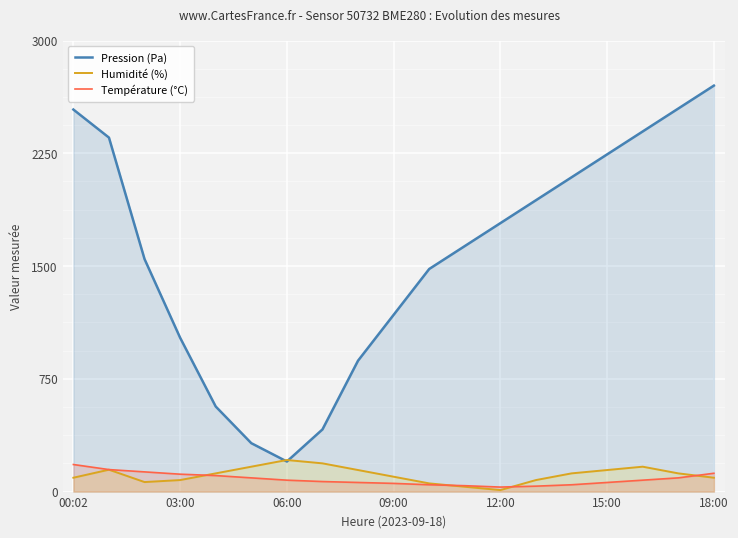

True or false: Pression (Pa) and Température (°C) intersect in this chart.

False